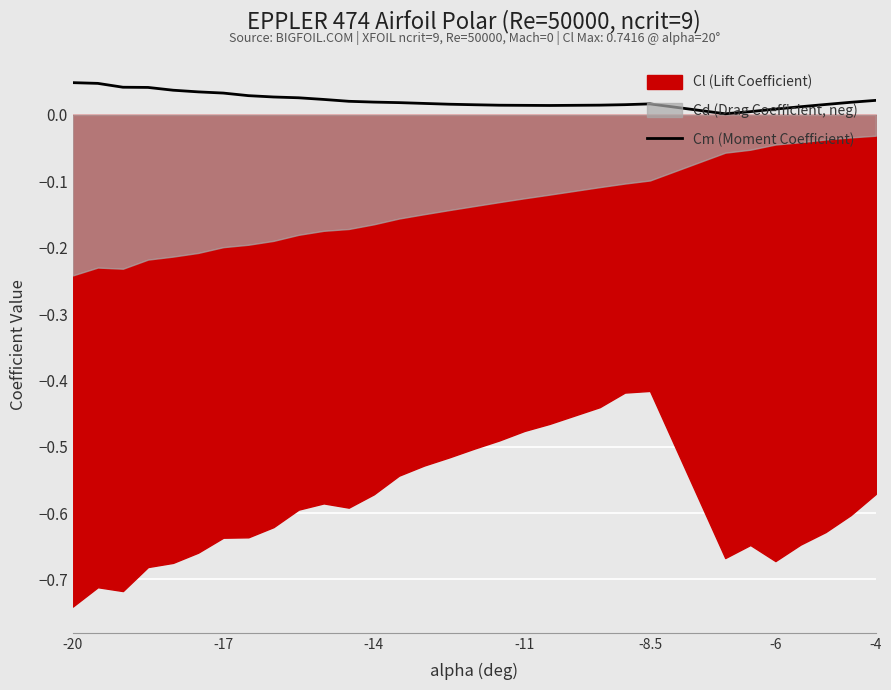

At which category does the chart reach its peak across all series?

-20